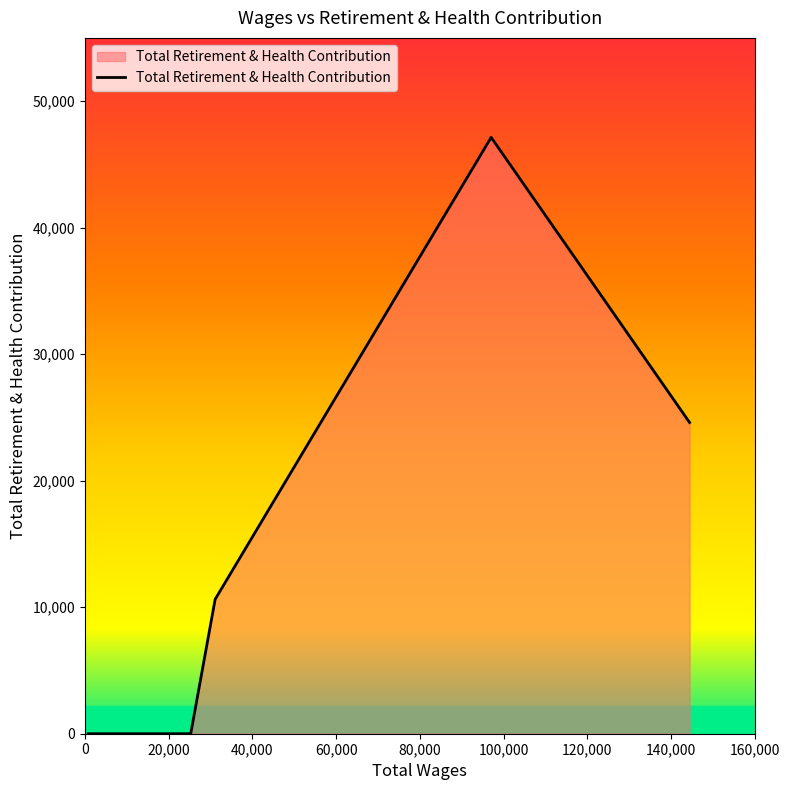

Count the number of values greater than 0.

3